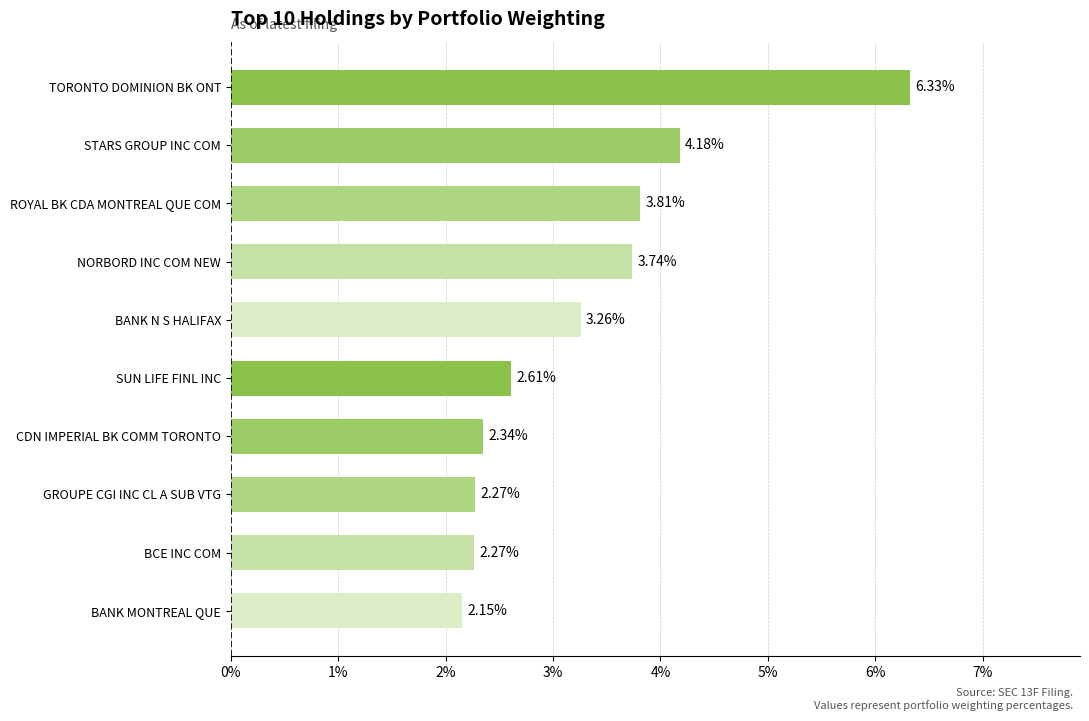

At which category does the chart reach its peak across all series?

TORONTO DOMINION BK ONT